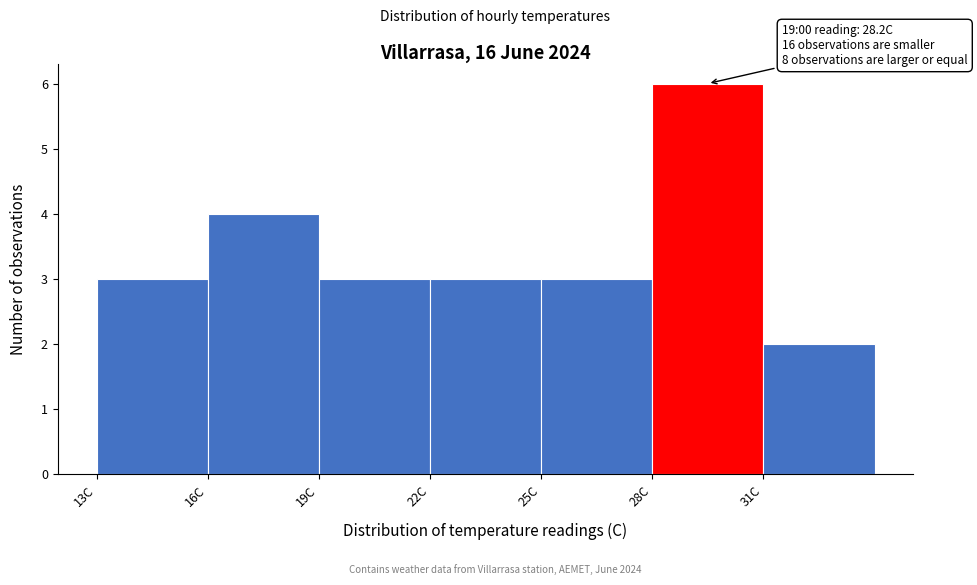

Over which range of the x-axis is the bar tallest?

28 to 31